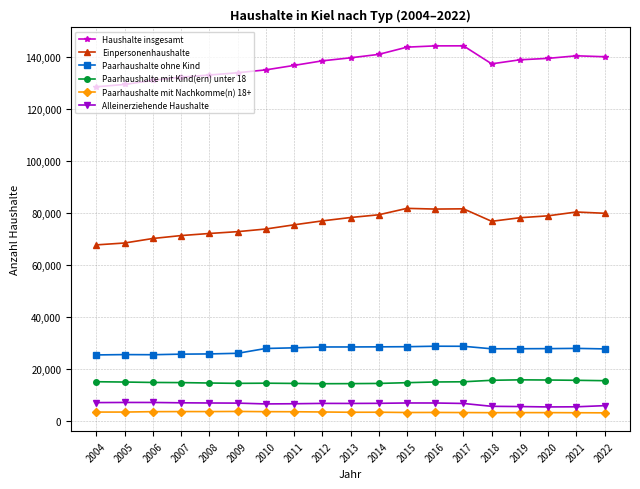

What is the value of the Paarhaushalte mit Kind(ern) unter 18 point at the 13th from the left?

15122